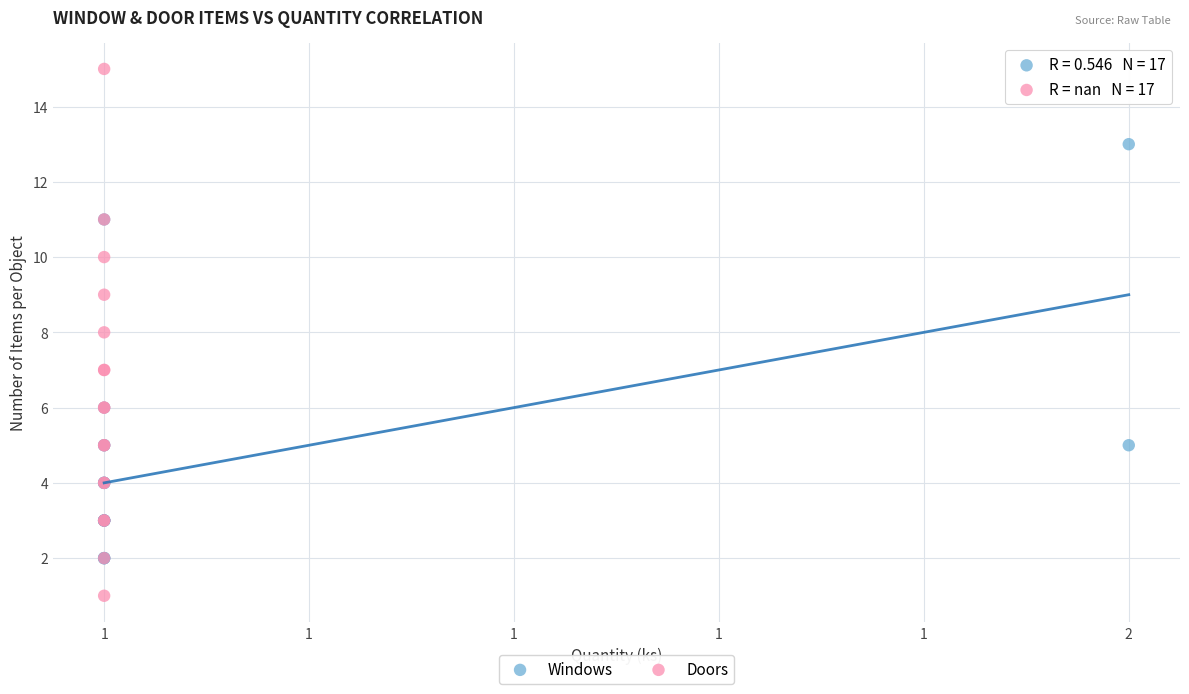

Which series contains the highest Y value?

Doors